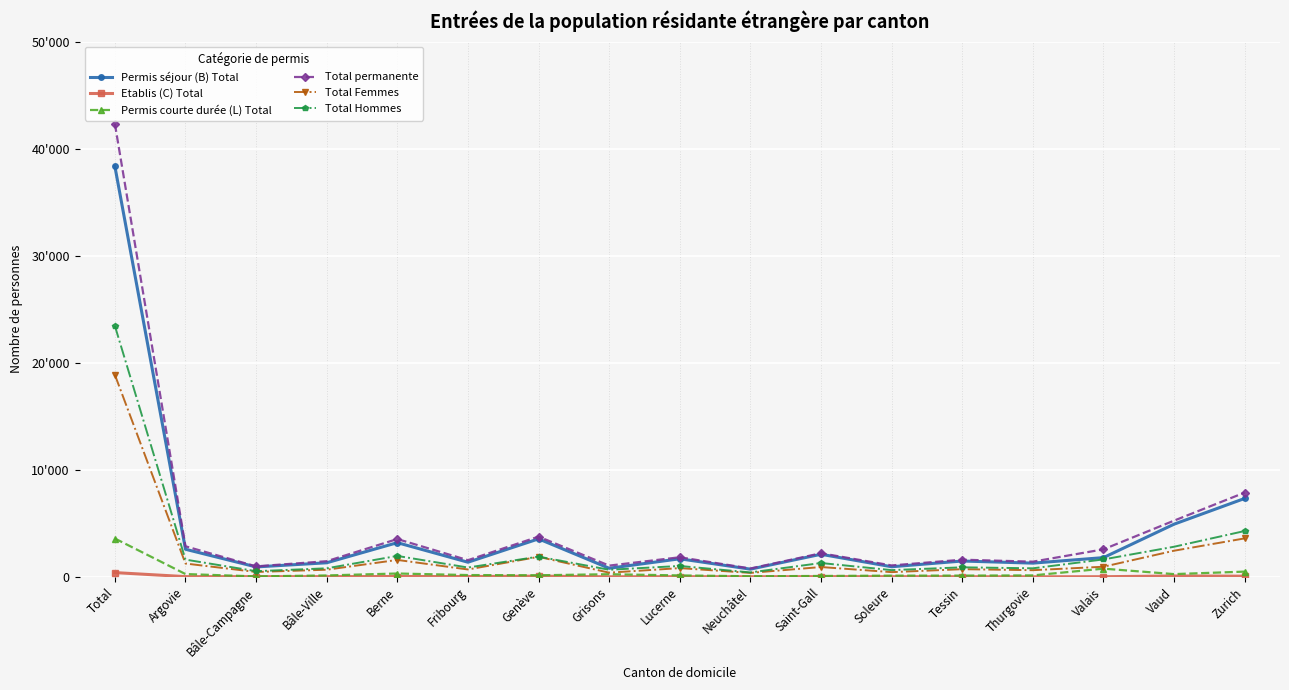

What are all the series names shown in the legend?

Permis séjour (B) Total, Etablis (C) Total, Permis courte durée (L) Total, Total permanente, Total Femmes, Total Hommes